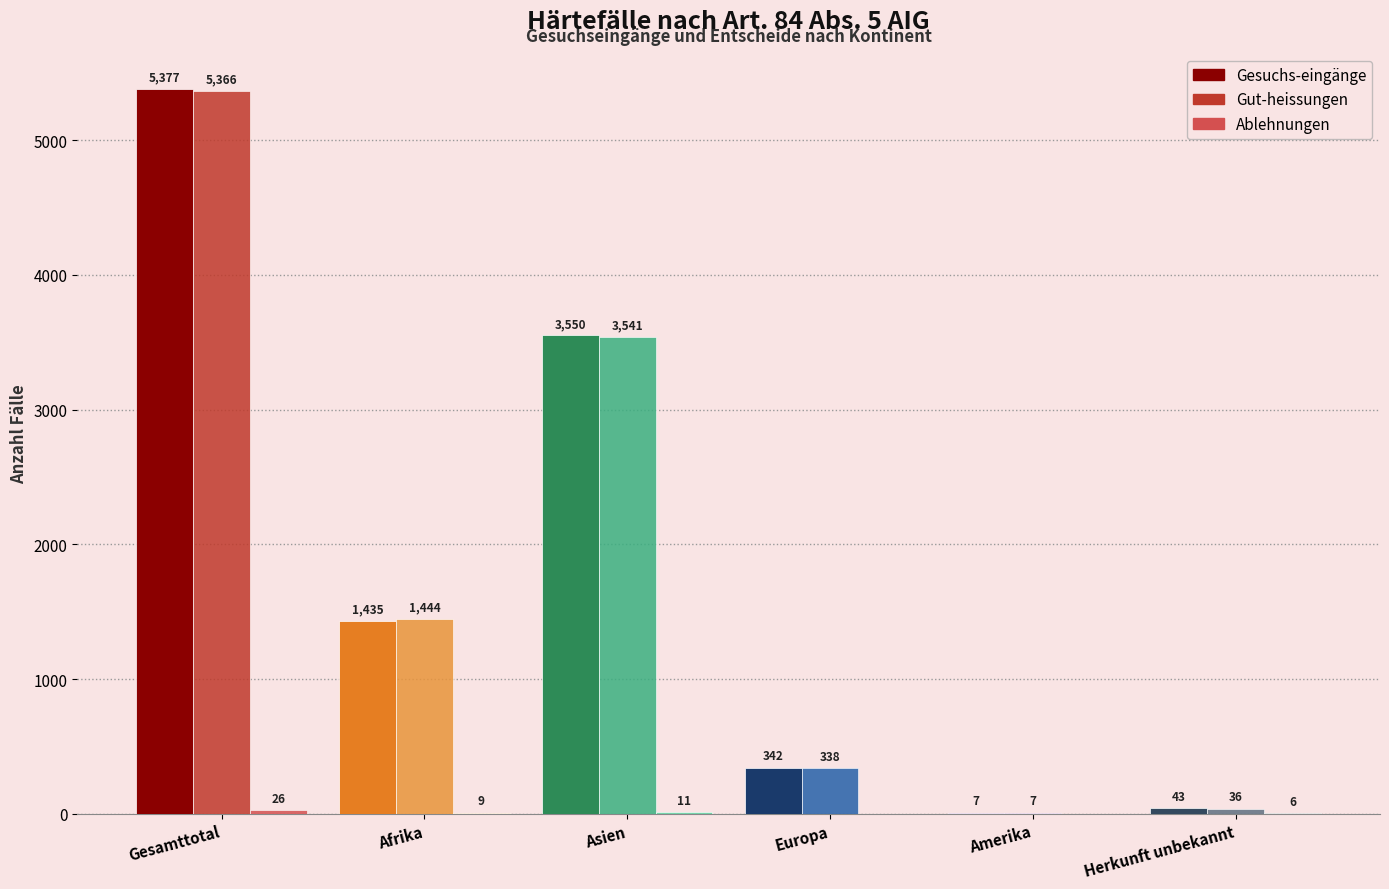

What is the spread (max minus min) of values at Asien?

3539